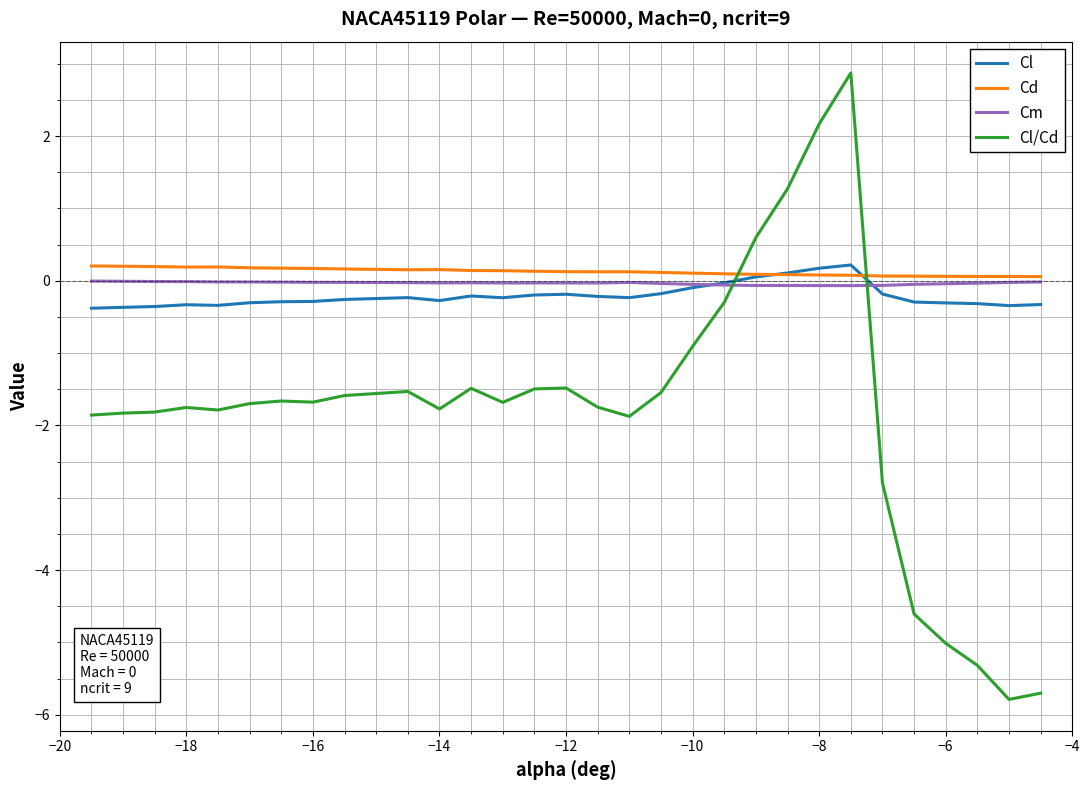

Which series has the largest range (max minus min)?

Cl/Cd